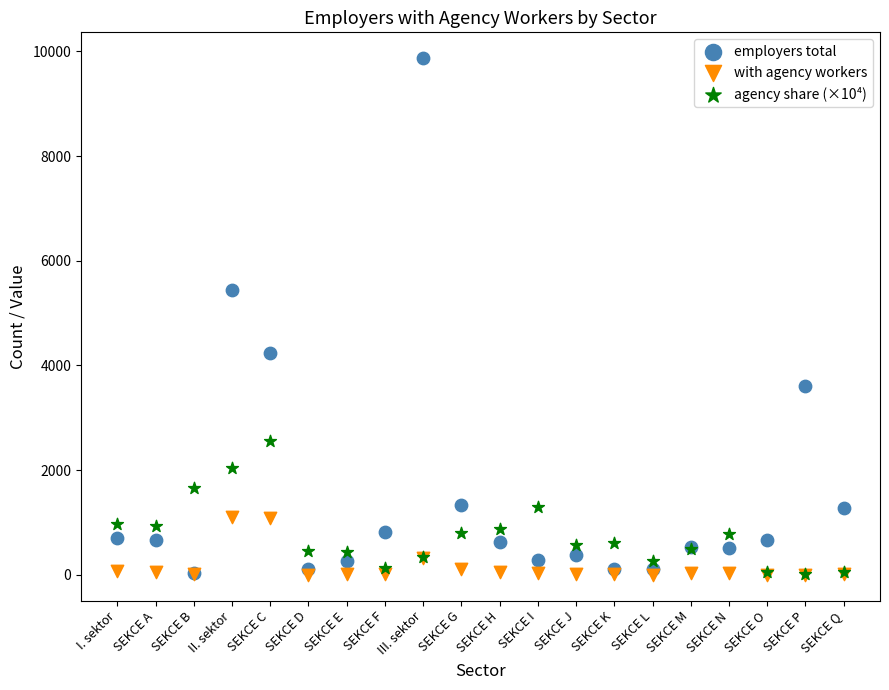

In the employers total series, what Y value is closest to 4956?

5436.0